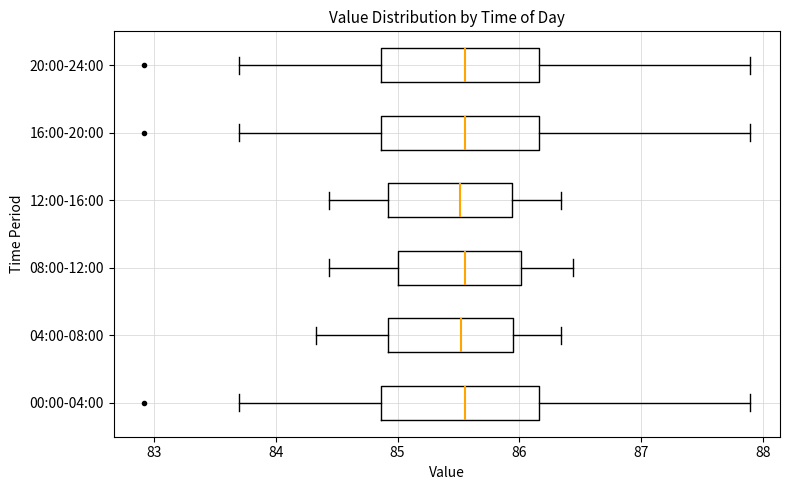

Where is the right edge of the box for 12:00-16:00 on the x-axis? The values are not printed on the chart, so give them approximately, as read against the axis.

85.9